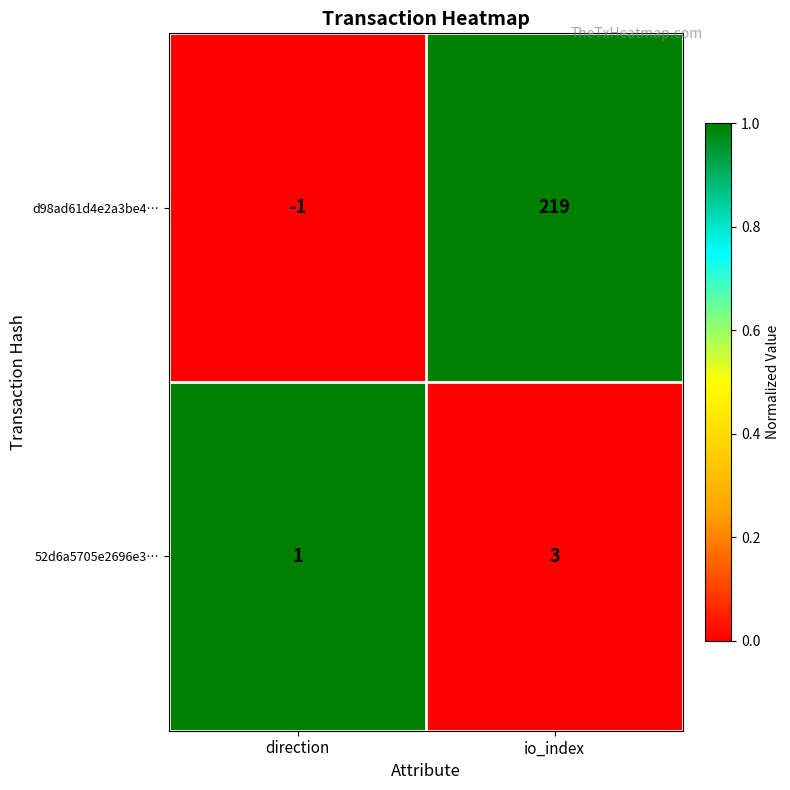

What is the difference between the highest and lowest values at io_index?

216